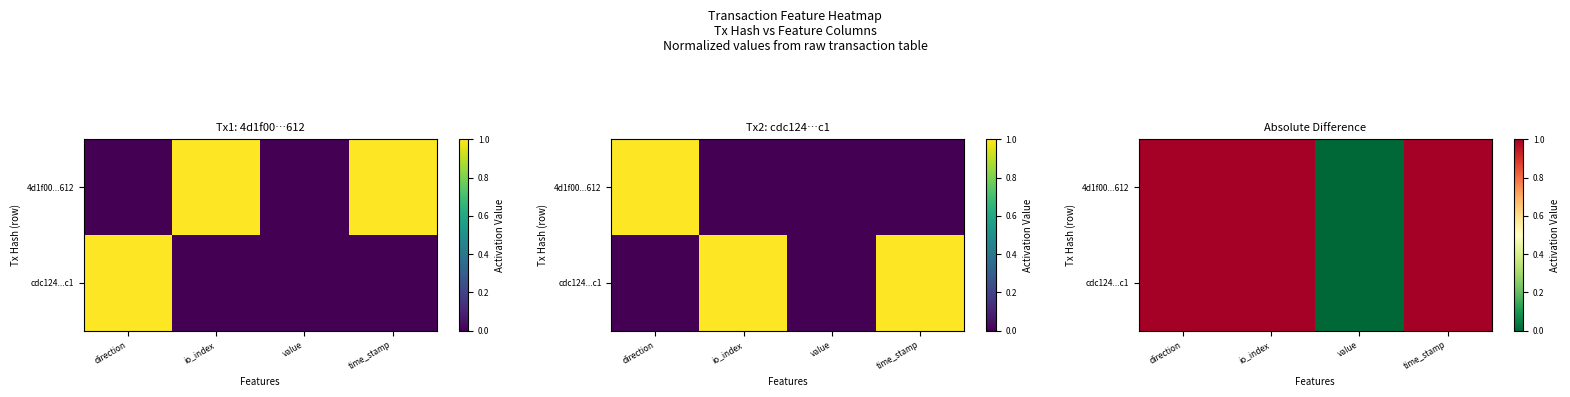

At how many categories does at least one series exceed 0?

3